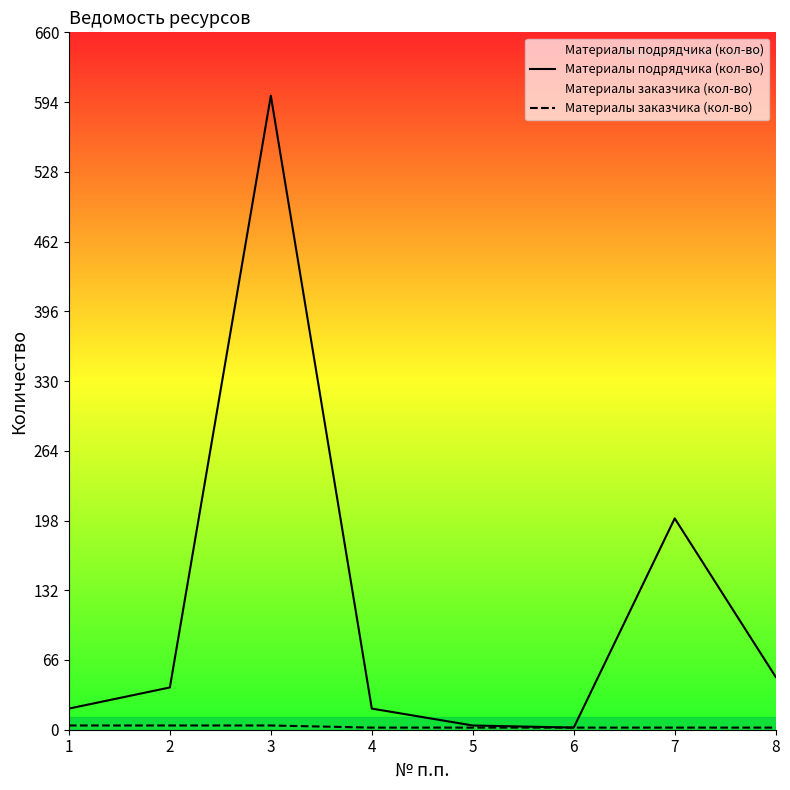

Reading left to right, transcribe all the data shown in this chart.

Материалы подрядчика (кол-во): 20	40	600	20	4	2	200	50
Материалы заказчика (кол-во): 4	4	4	2	2	2	2	2